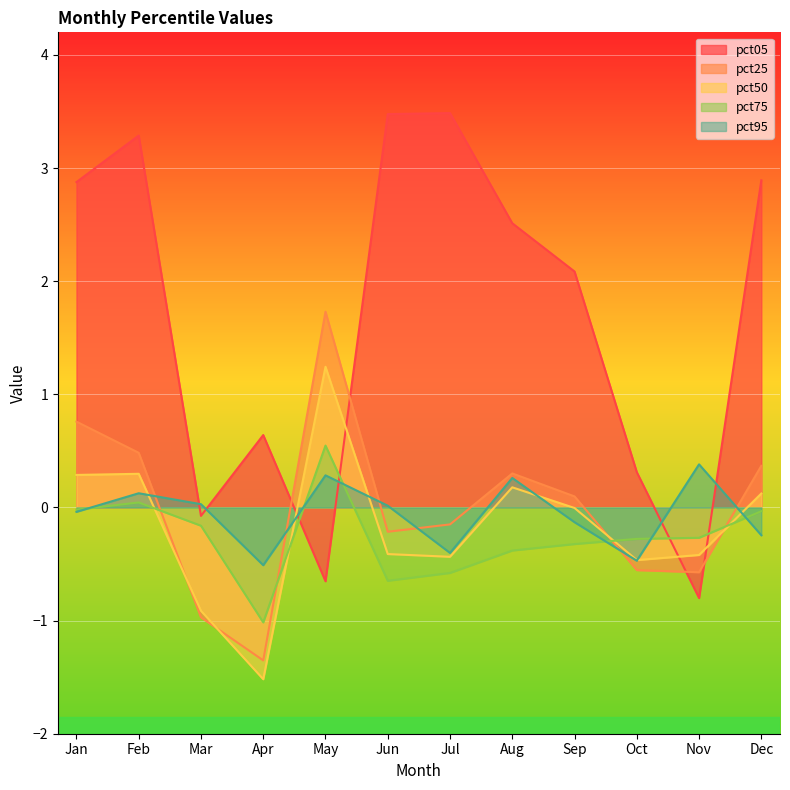

Does the chart display data point markers on the line(s)?

No